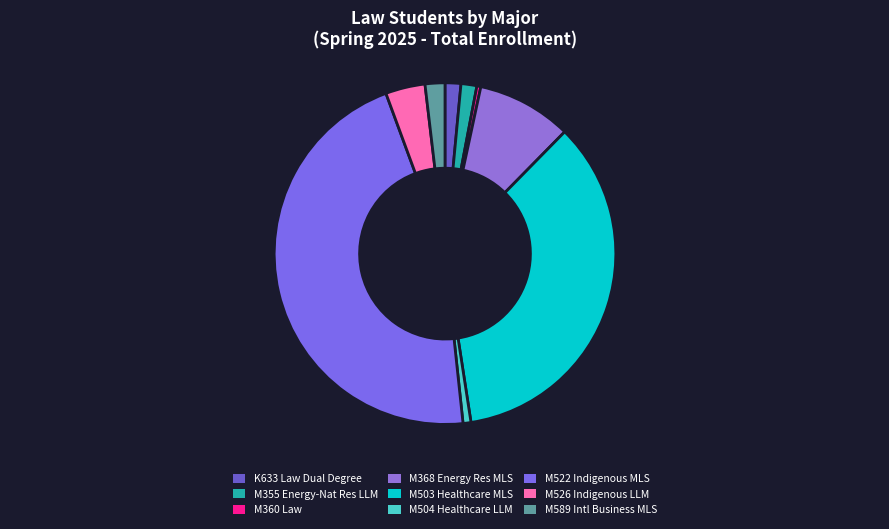

How many segments does this pie chart have?

9